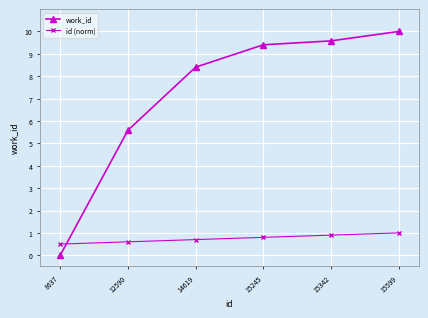

What is the sum of all id (norm) values?

4.5